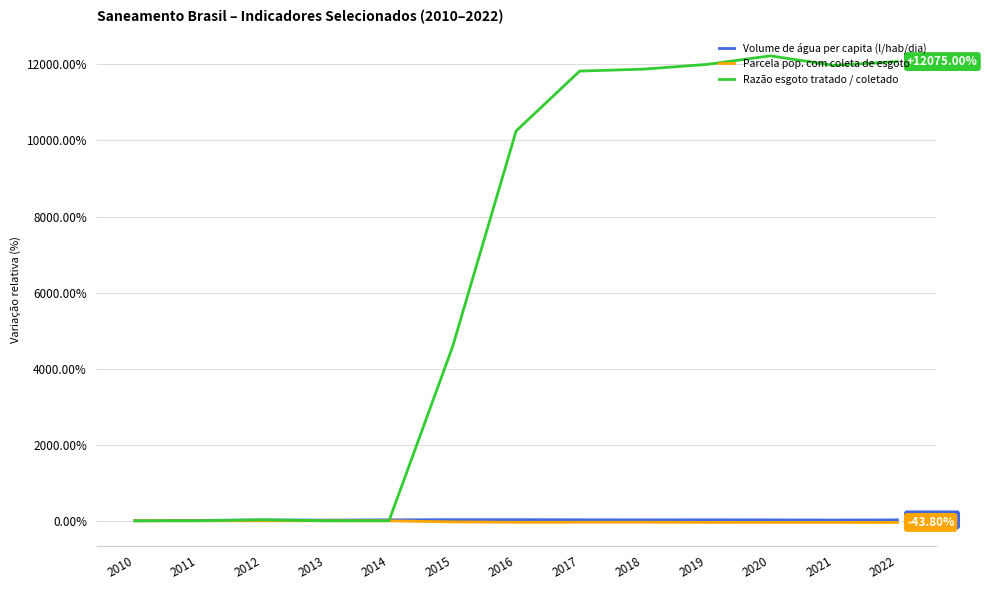

Which series changed the most between 2014 and 2019?

Razão esgoto tratado / coletado